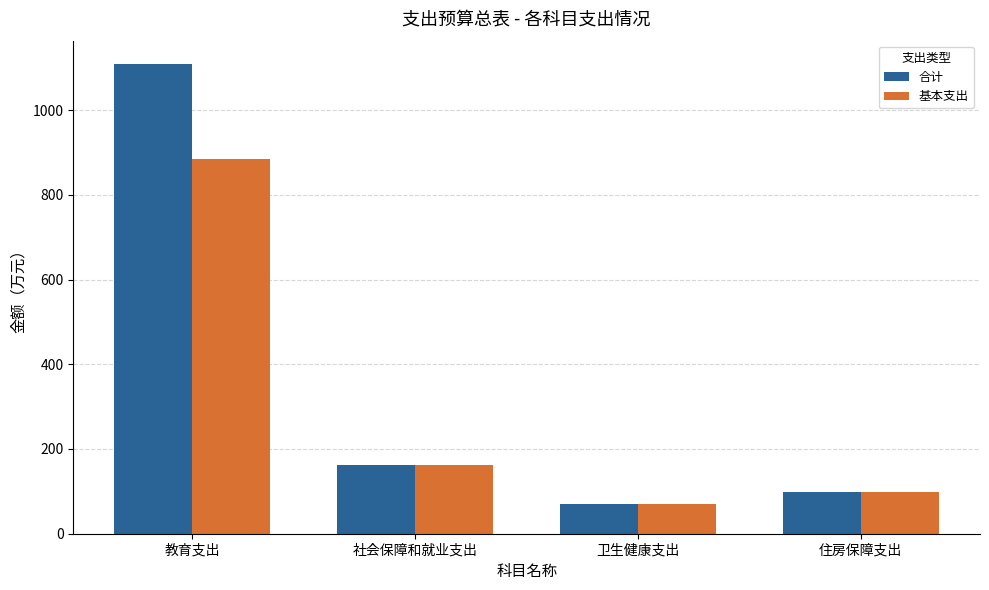

Count the number of data series in this chart.

2